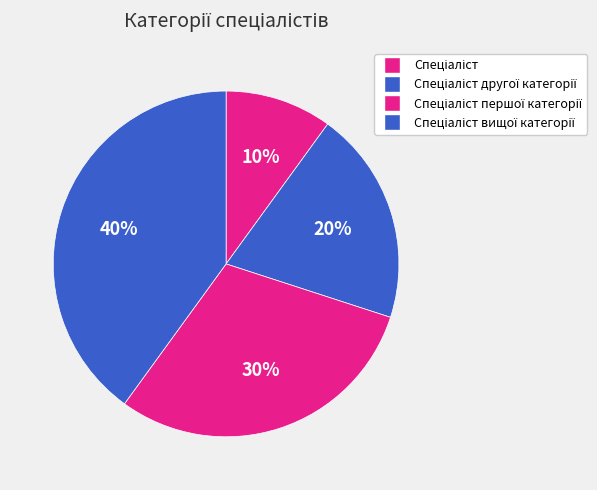

Count the number of slices in the pie.

4